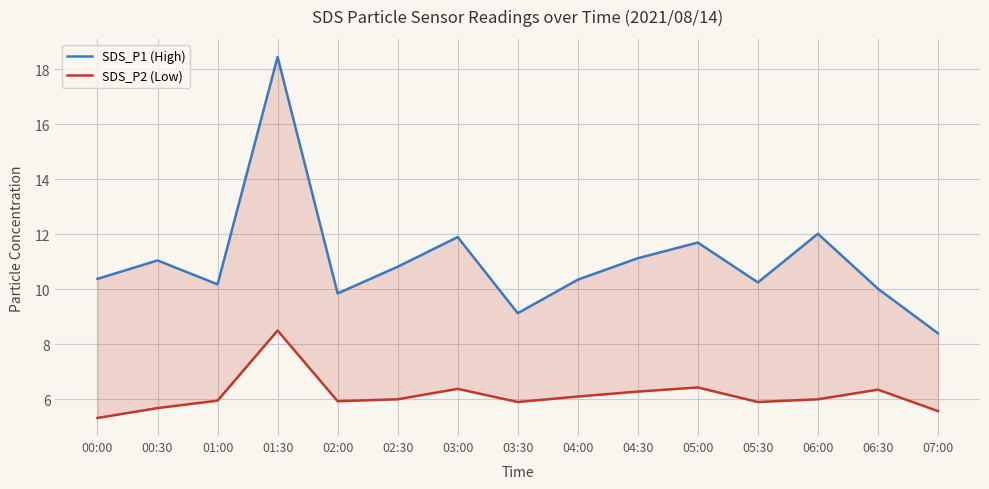

True or false: SDS_P1 (High) and SDS_P2 (Low) cross at least once.

False